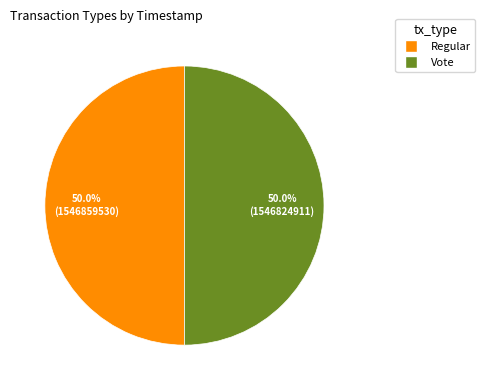

Combined, do Regular and Vote account for over 50%?

Yes